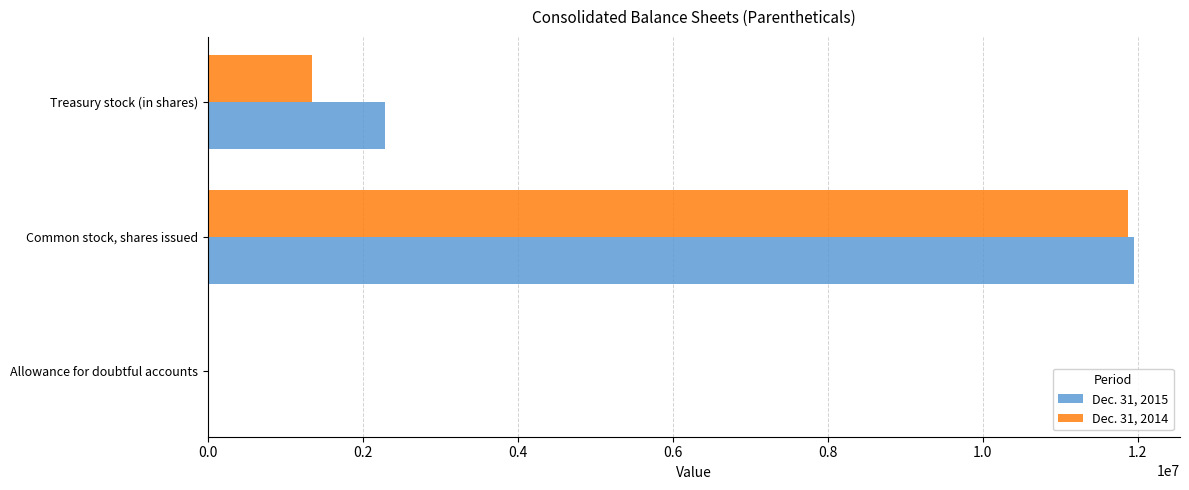

At which label does Dec. 31, 2014 reach its peak?

Common stock, shares issued